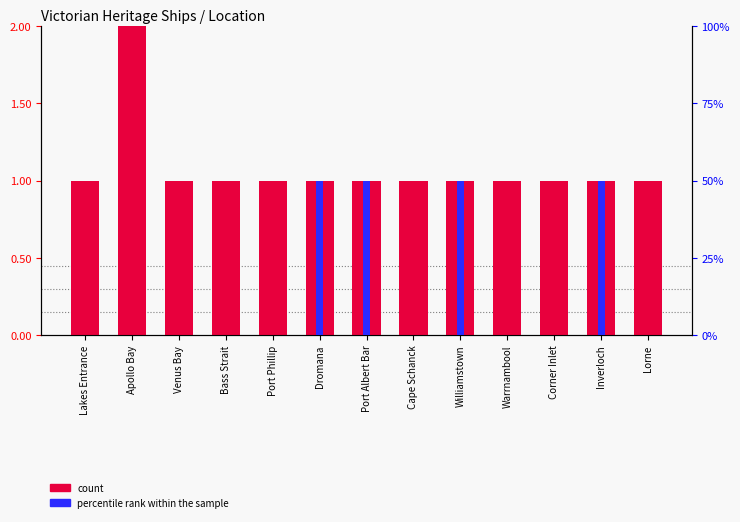

List the labels in order of percentile rank within the sample value, smallest first.

Lakes Entrance, Apollo Bay, Venus Bay, Bass Strait, Port Phillip, Cape Schanck, Warrnambool, Corner Inlet, Lorne, Dromana, Port Albert Bar, Williamstown, Inverloch